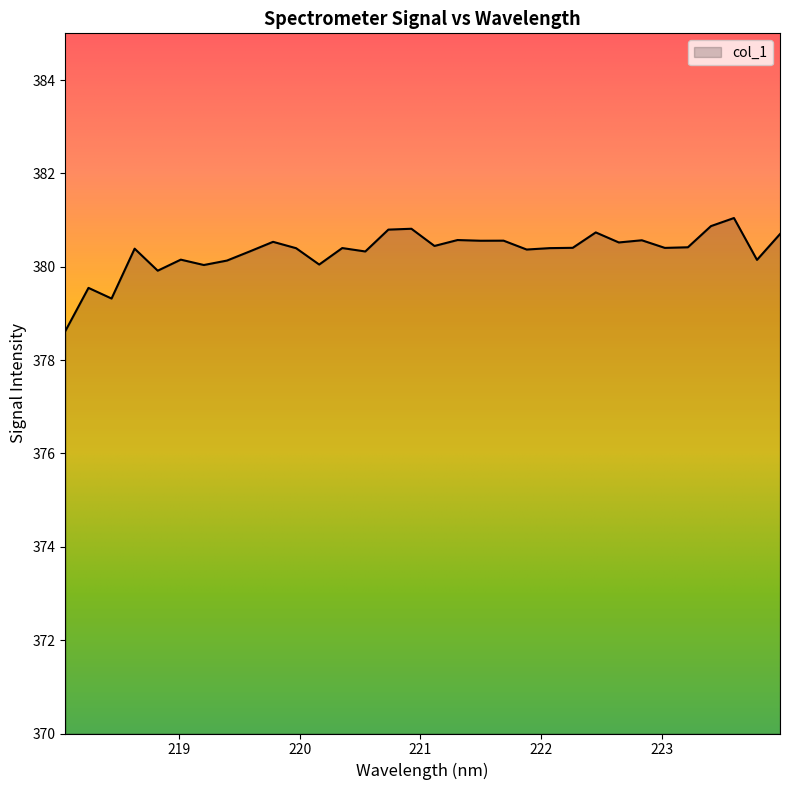

What is the difference between the maximum and minimum values?

2.4